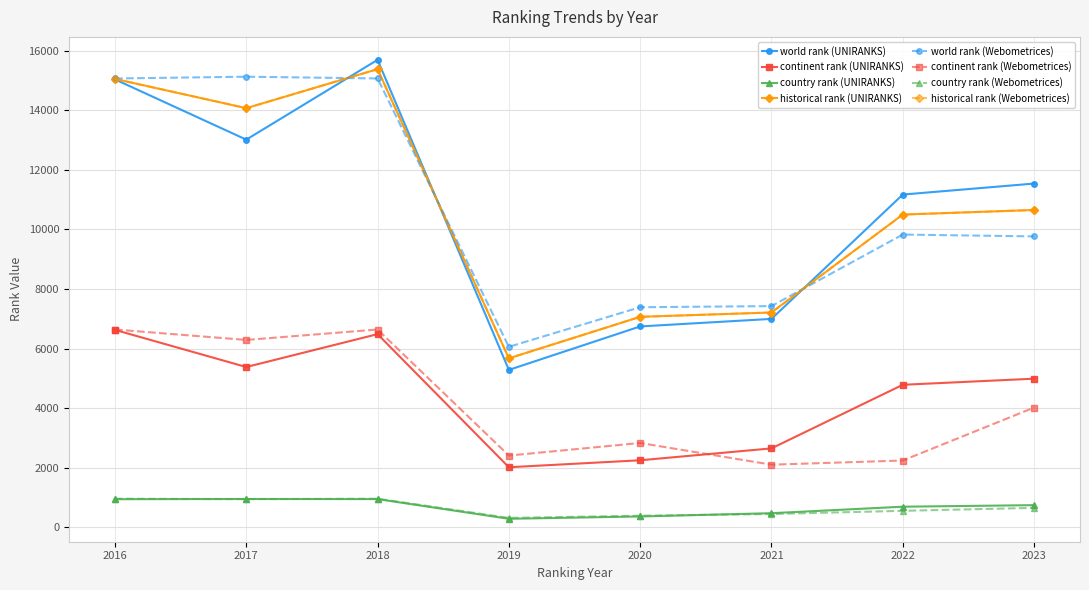

What is the difference between the maximum and second lowest values in the country rank (UNIRANKS) series?

586.0